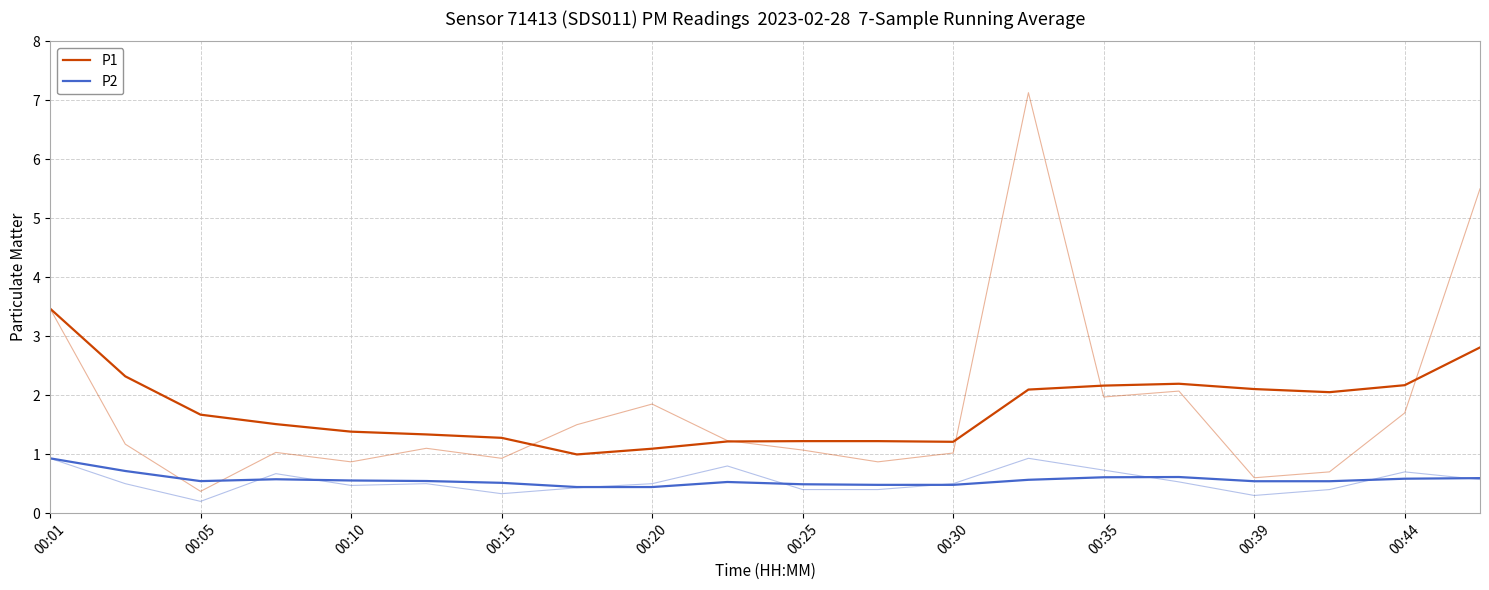

At 00:05, list the series in order from smallest to largest.

P2, P1